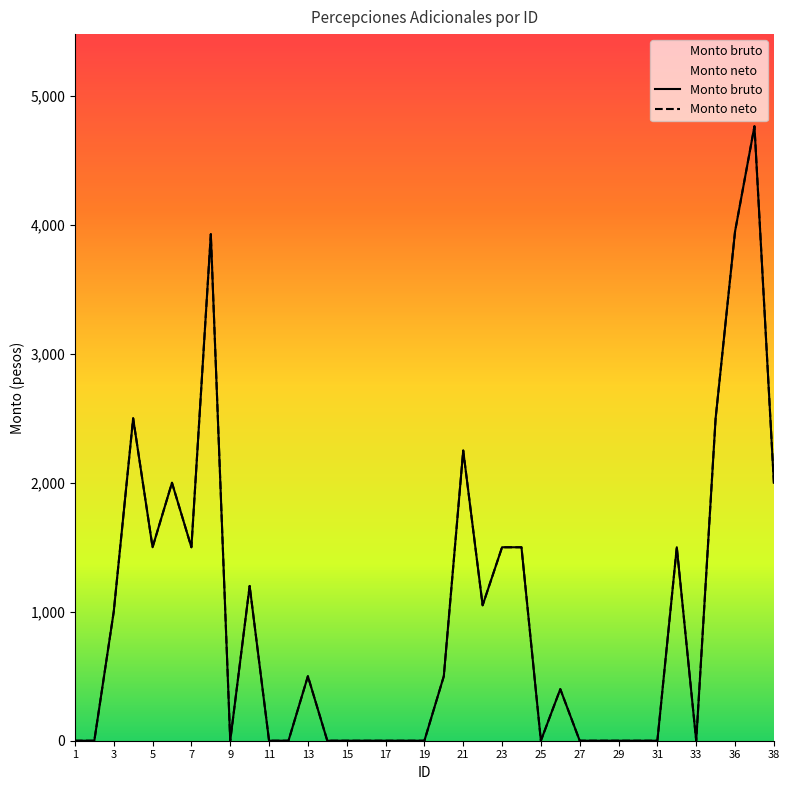

What is the value of the Monto neto point at the 6th from the left?

2000.0